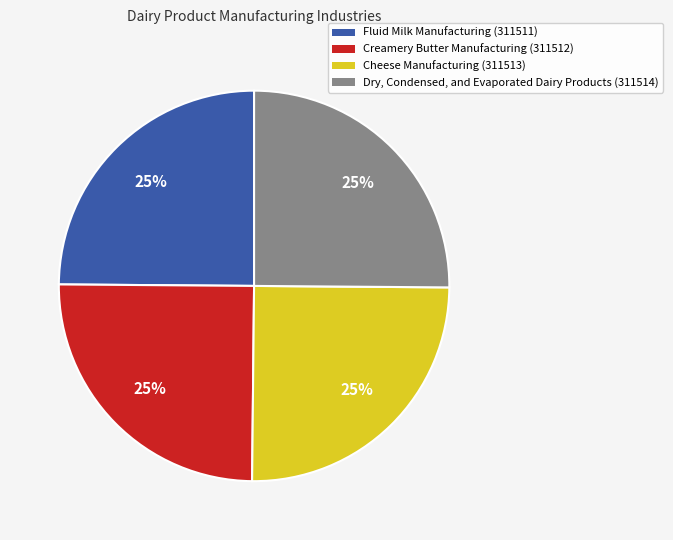

Does any single category account for the majority?

No